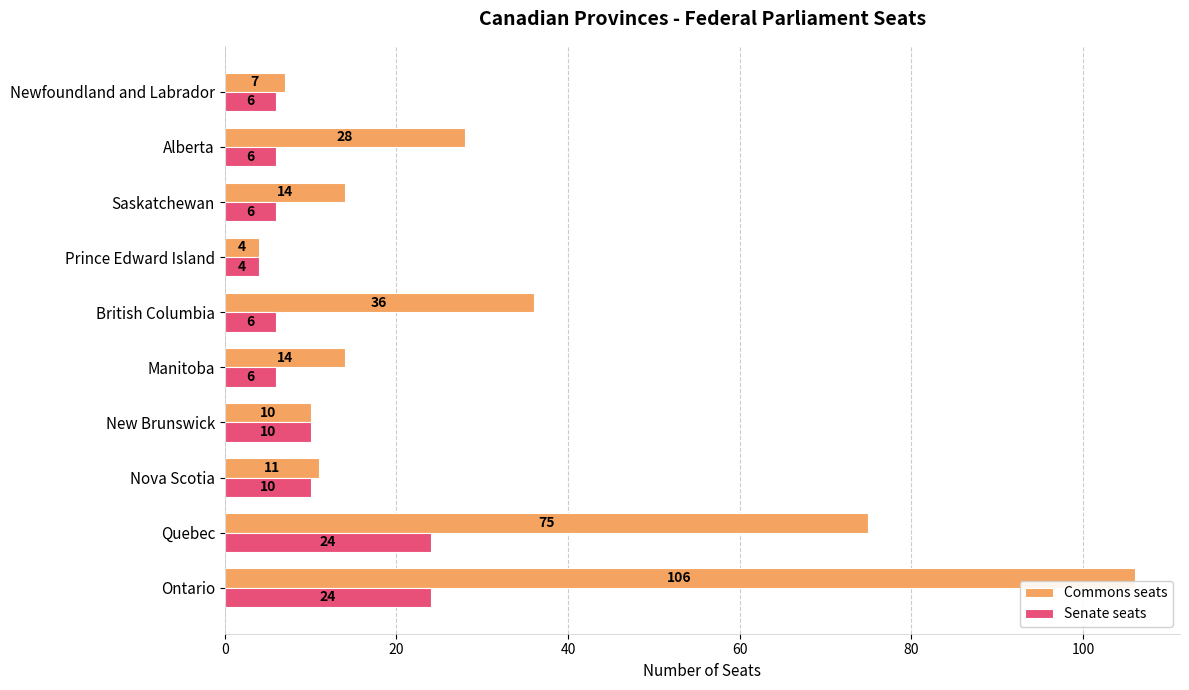

Which series changed the most between Quebec and Alberta?

Commons seats